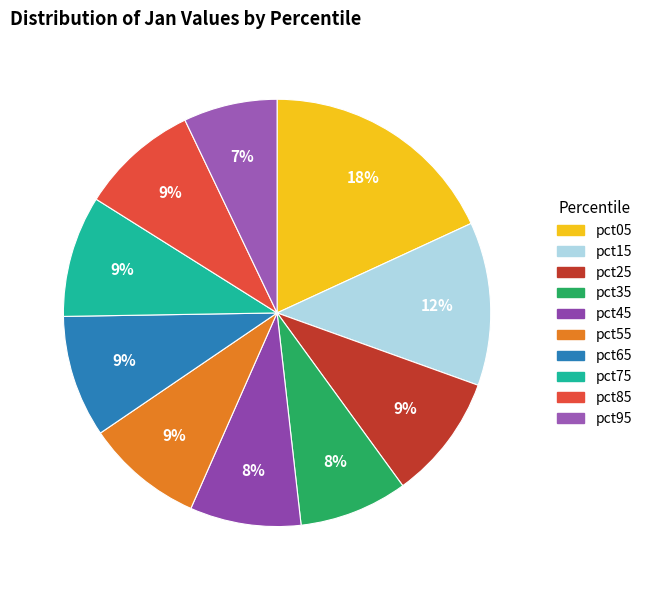

What is the change in value from pct25 to pct85?

-0.2